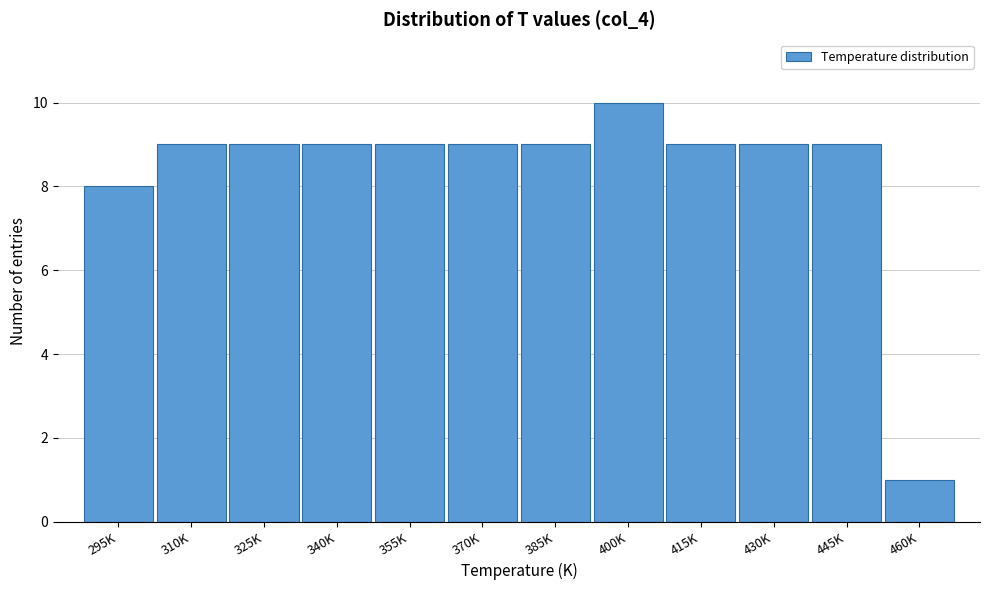

Reading left to right, list all the values displayed in this chart.

8	9	9	9	9	9	9	10	9	9	9	1